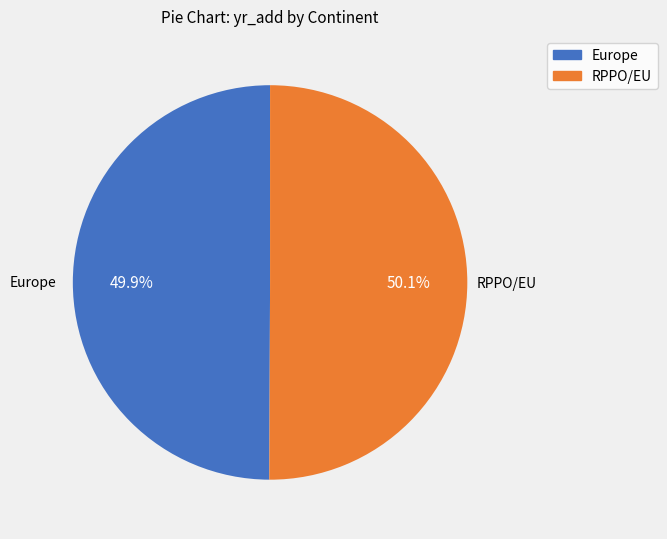

Is there a majority slice in this chart?

Yes